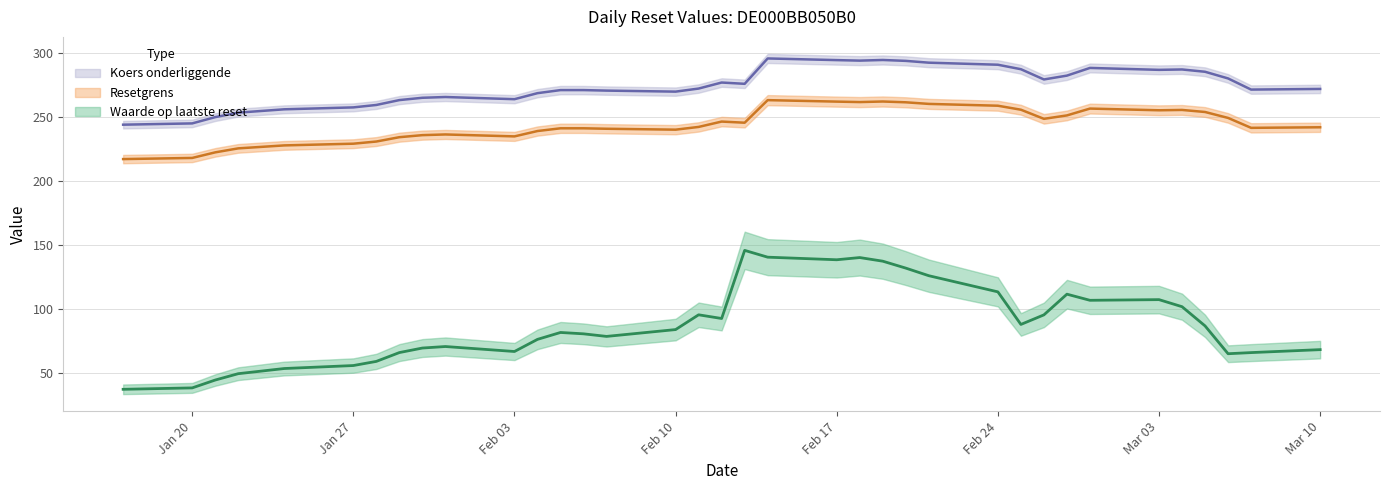

Is the value of Waarde op laatste reset at 2025-02-10 greater than the value of Koers onderliggende at 2025-03-04?

No